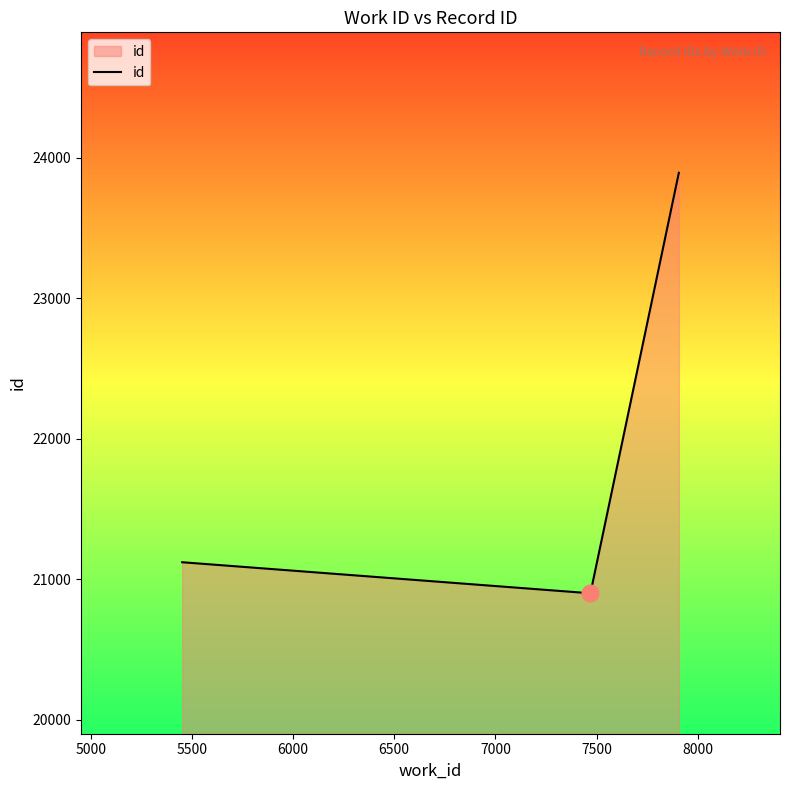

Count the number of categories in the chart.

3